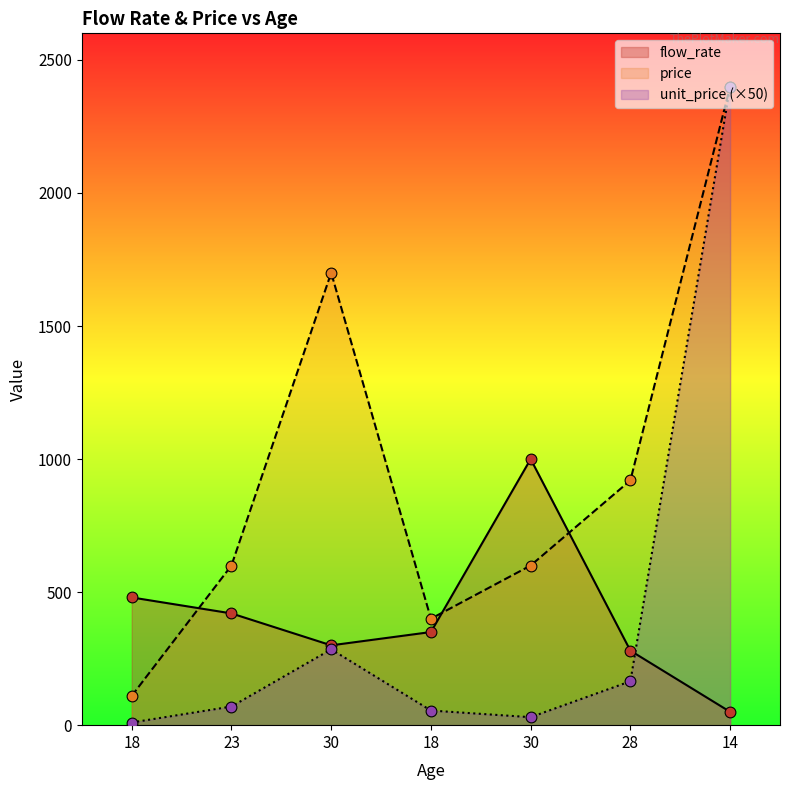

What is the total value across all series at 18?

600.0